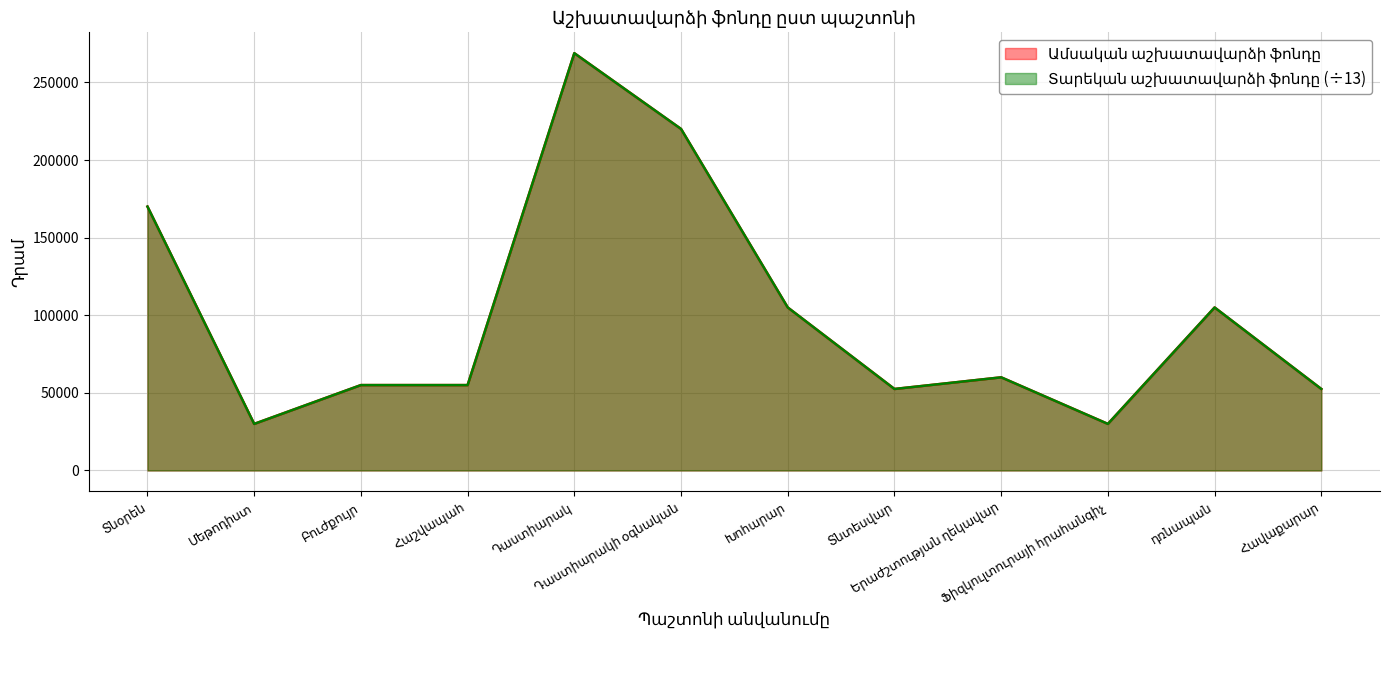

Where is Տարեկան աշխատավարձի ֆոնդը nearest to the value 149400?

Տնօրեն